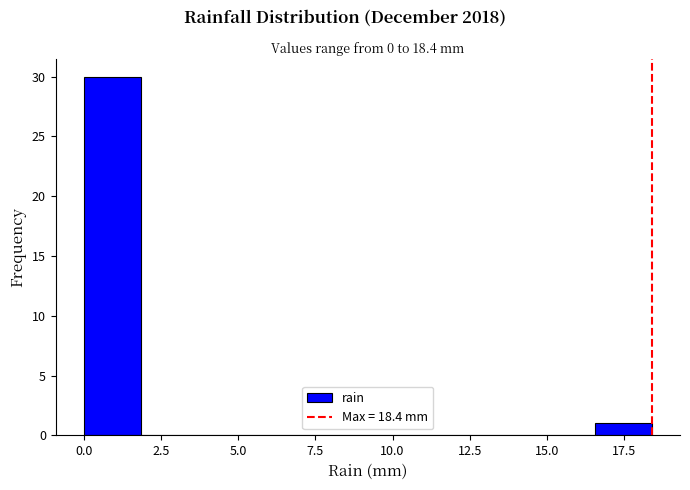

Read against the x-axis, roughly where is the centre of the tallest bar?

1.0